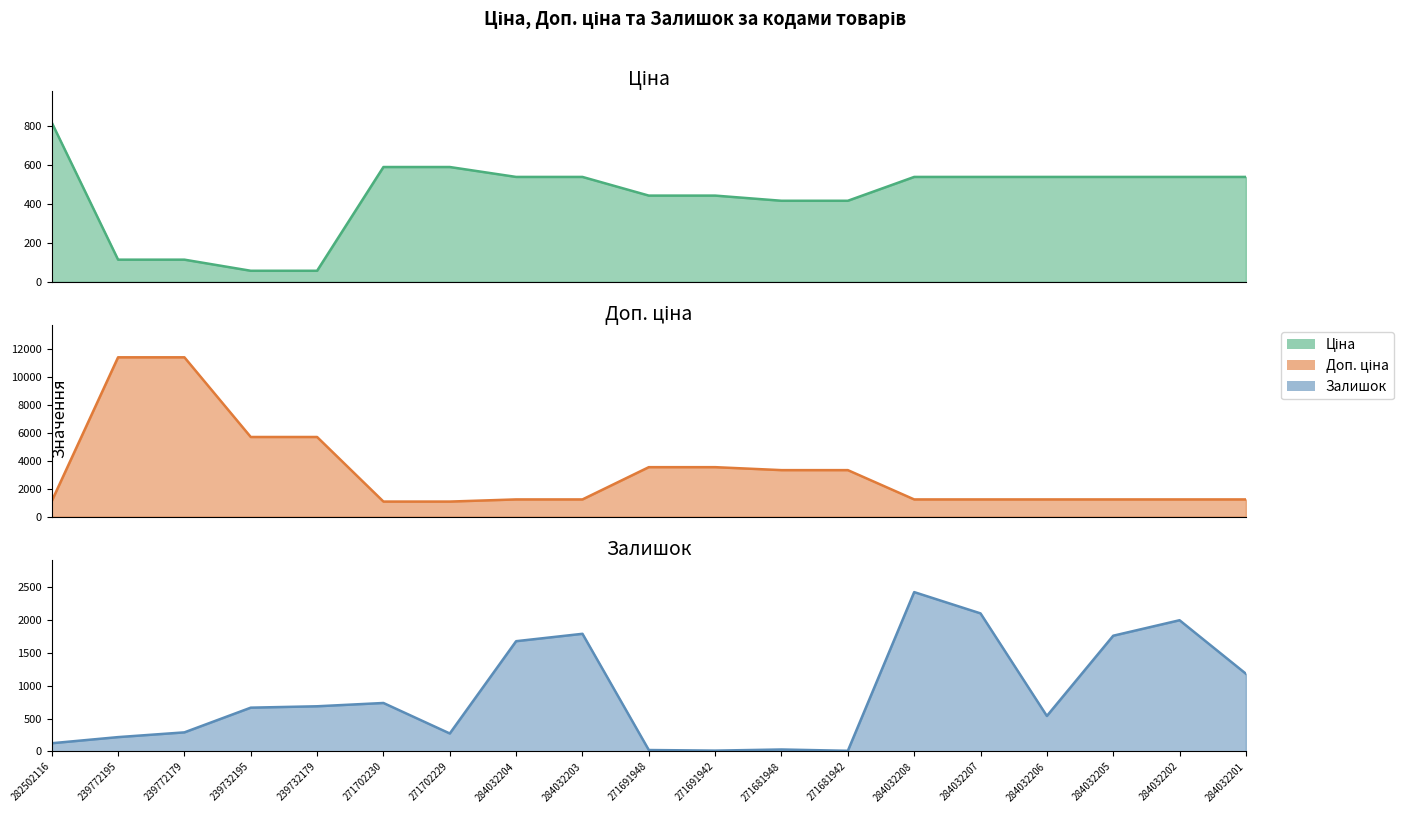

Is the value of Залишок at 239732195 greater than the value of Доп. ціна at 239772179?

No